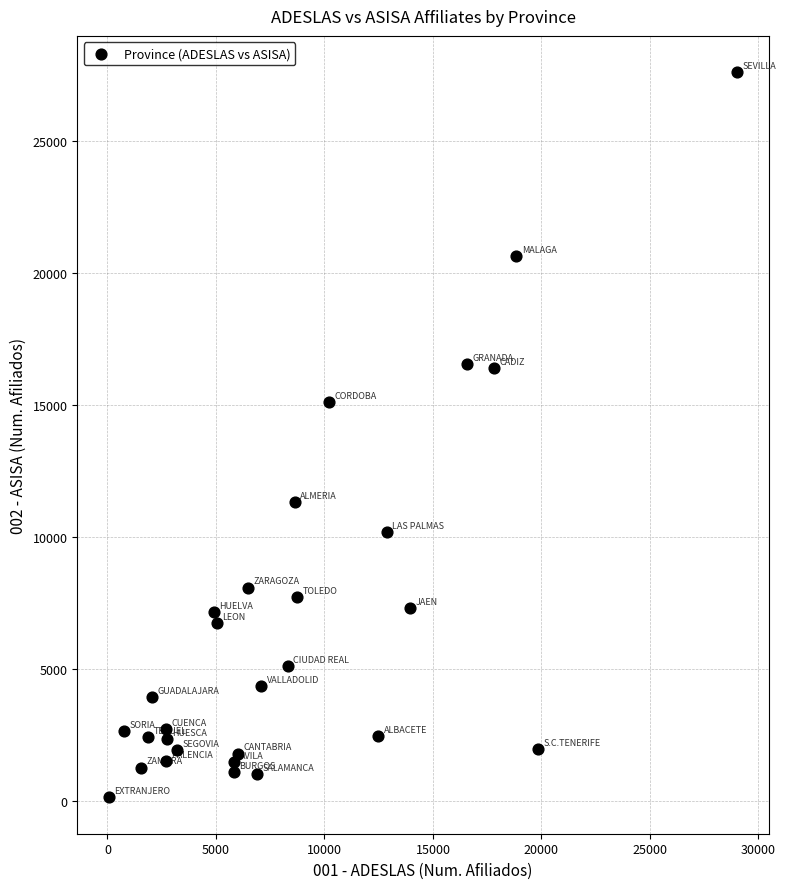

What is the range of Y values (max minus min)?

27492